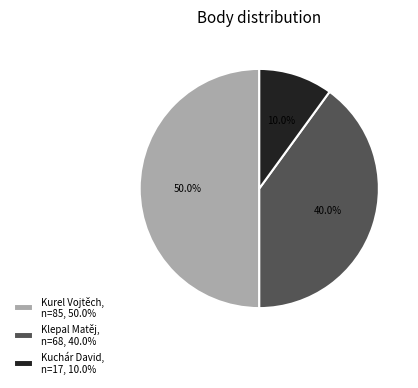

What percentage is the Kuchár David slice, to the nearest percent?

10%